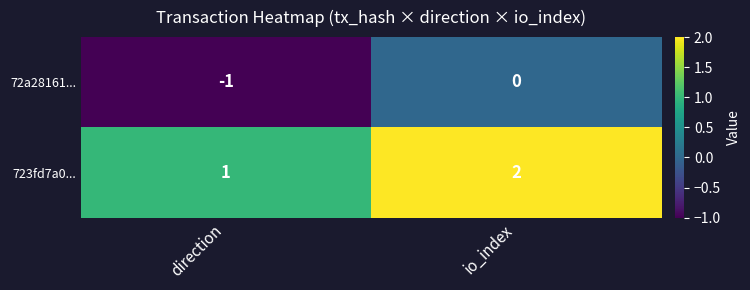

At io_index, list the series in order from smallest to largest.

72a28161..., 723fd7a0...